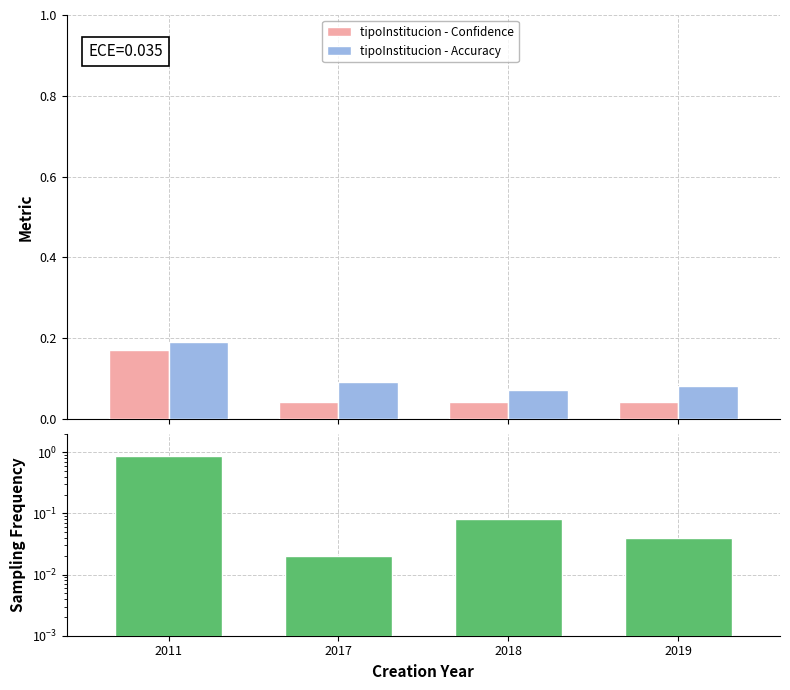

What is the approximate value of tipoInstitucion - Accuracy at 2011?

0.2